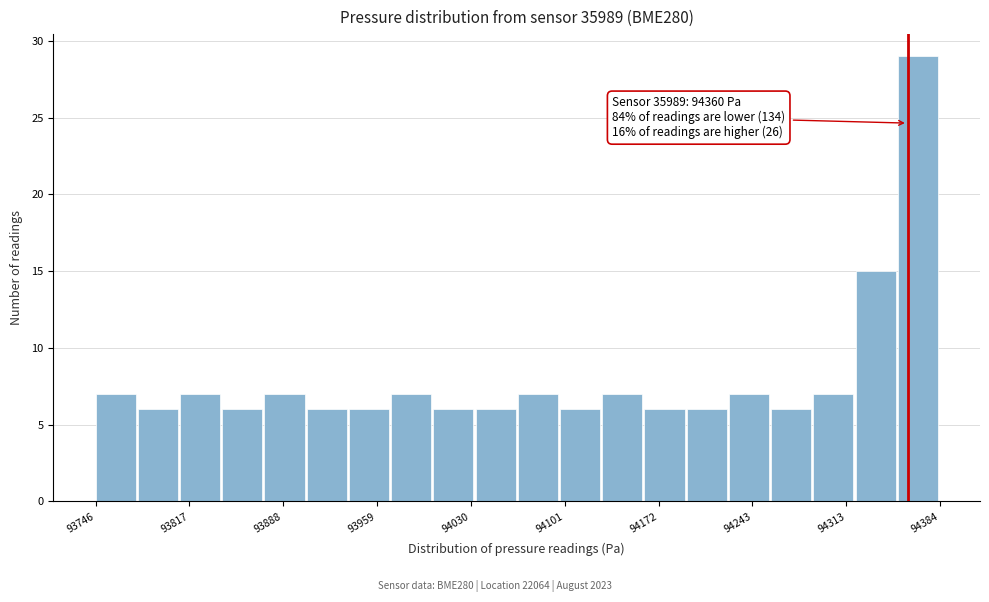

Around what value on the x-axis is the tallest bar? Give the approximate position of its centre, as read against the axis.

94370